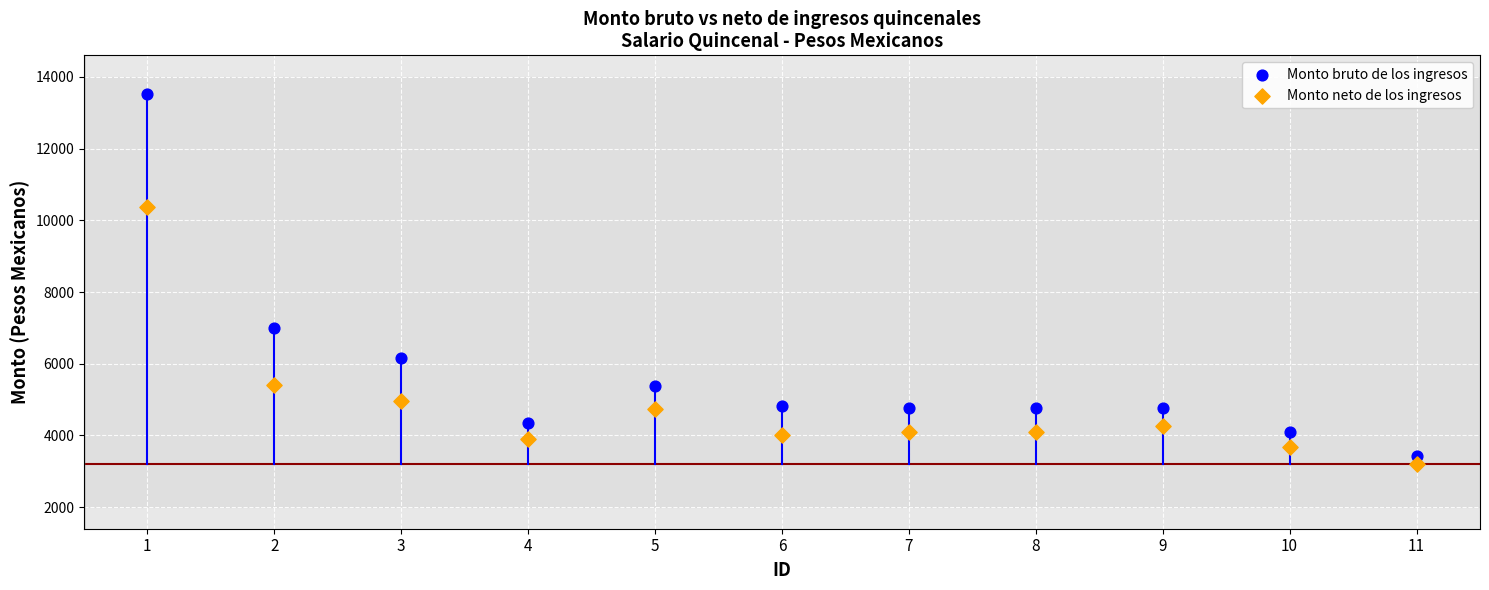

Which series contains the highest Y value?

Monto bruto de los ingresos